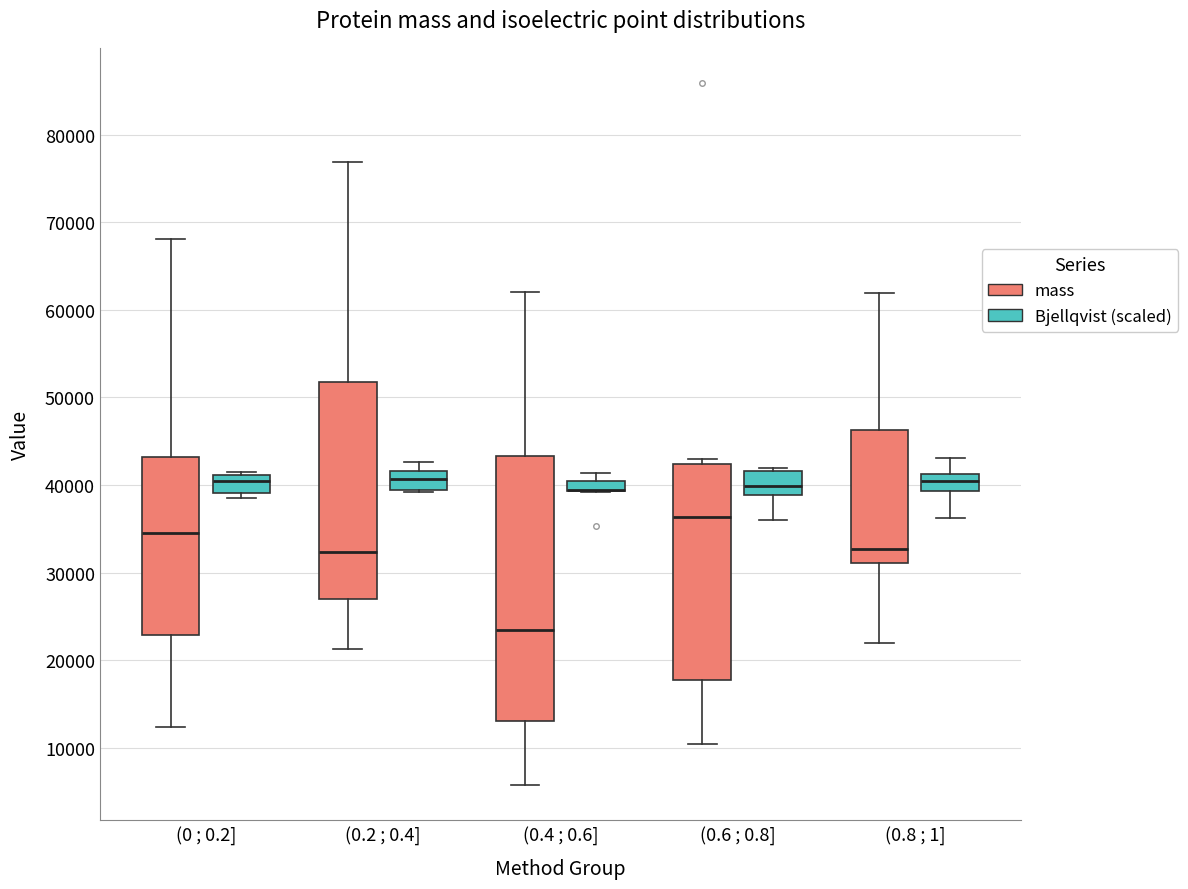

Where does the lower whisker of the box for (0.2 ; 0.4] (mass) end on the y-axis? The values are not printed on the chart, so give them approximately, as read against the axis.

21000